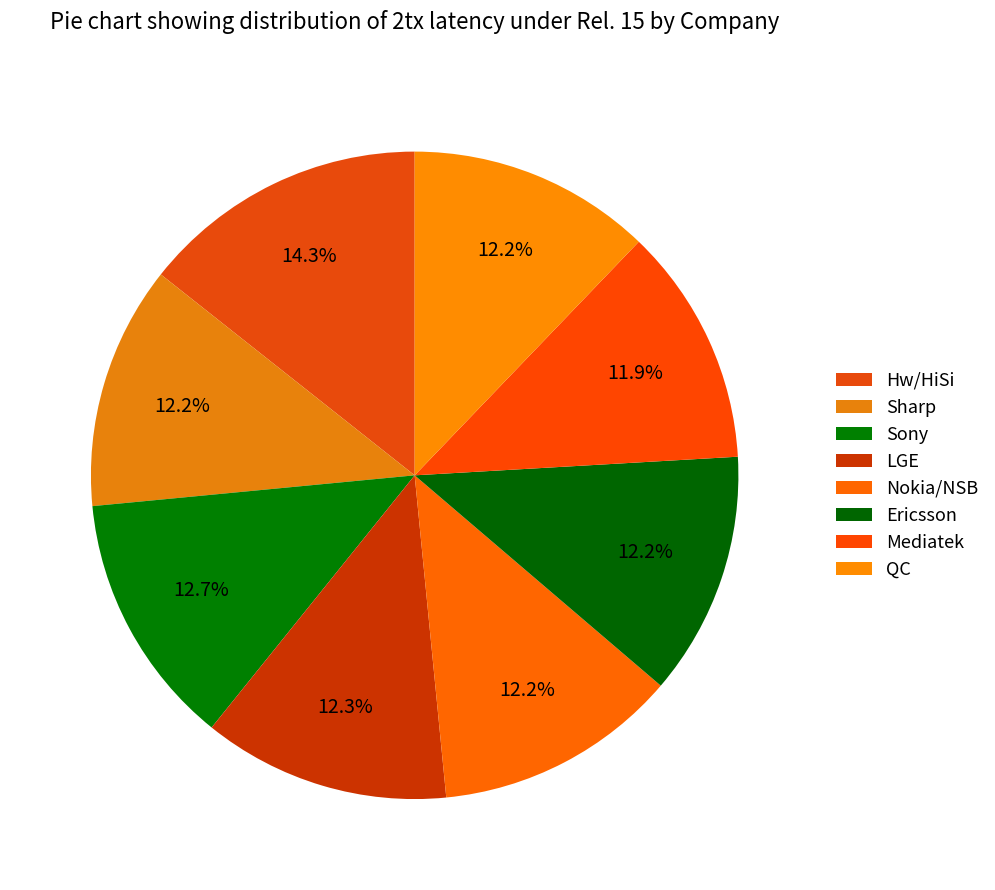

How many segments does this pie chart have?

8